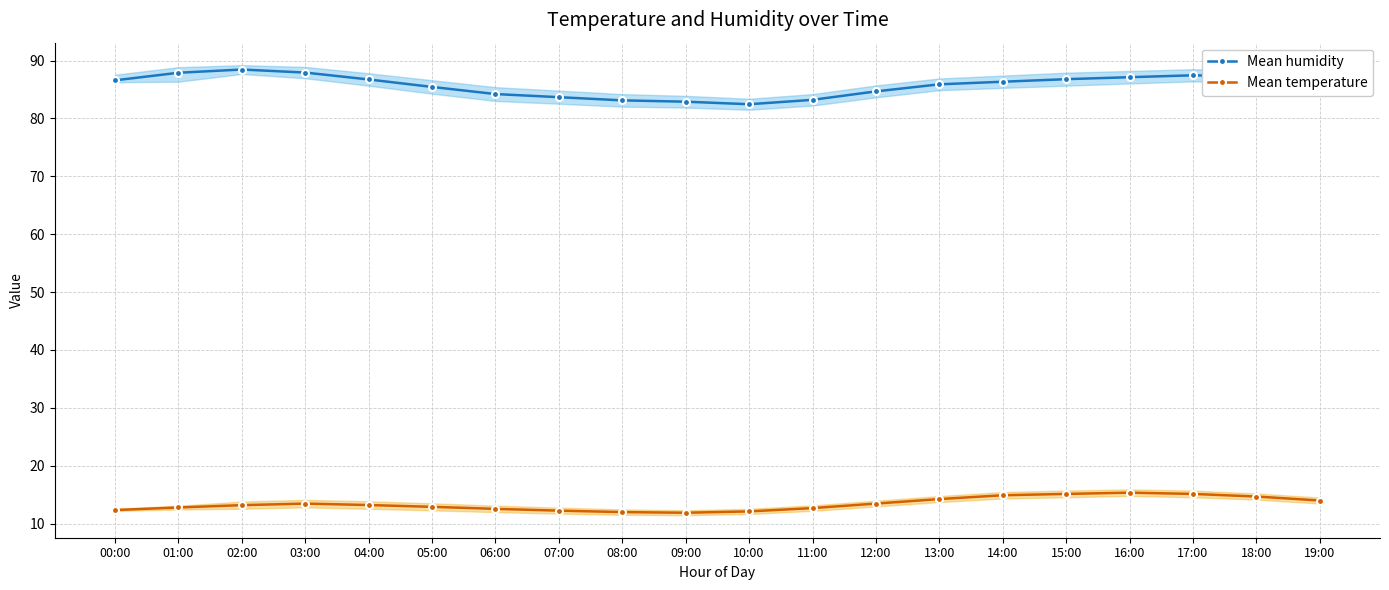

Between 06:00 and 18:00, which series saw the biggest shift?

Mean humidity